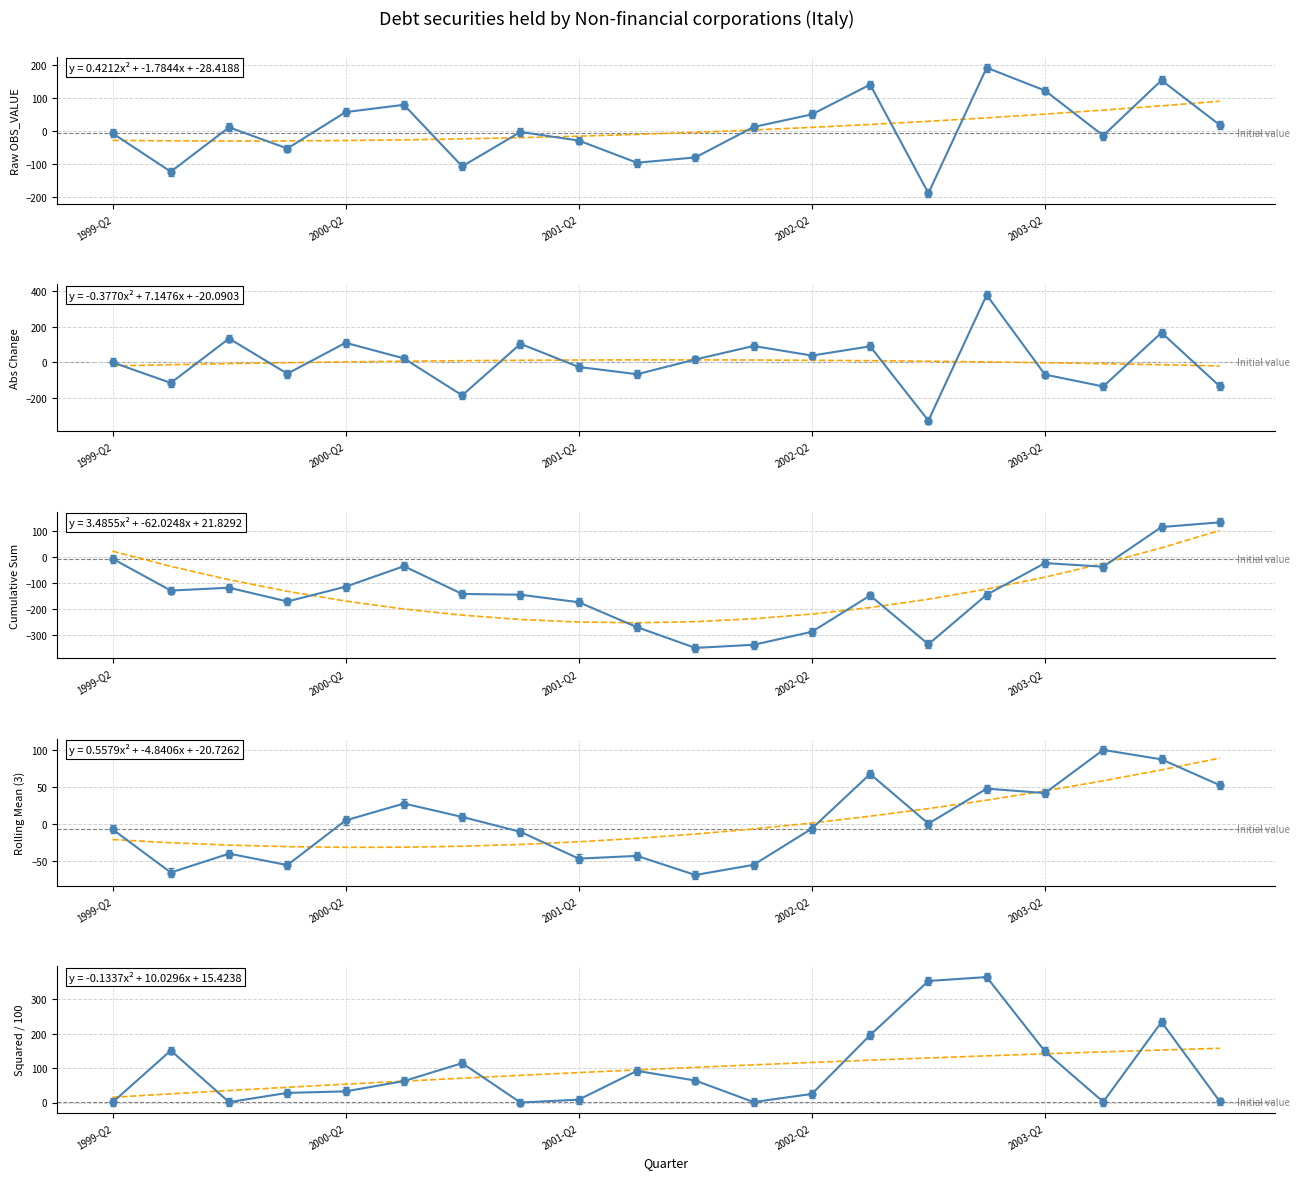

How many distinct data groups are displayed?

1